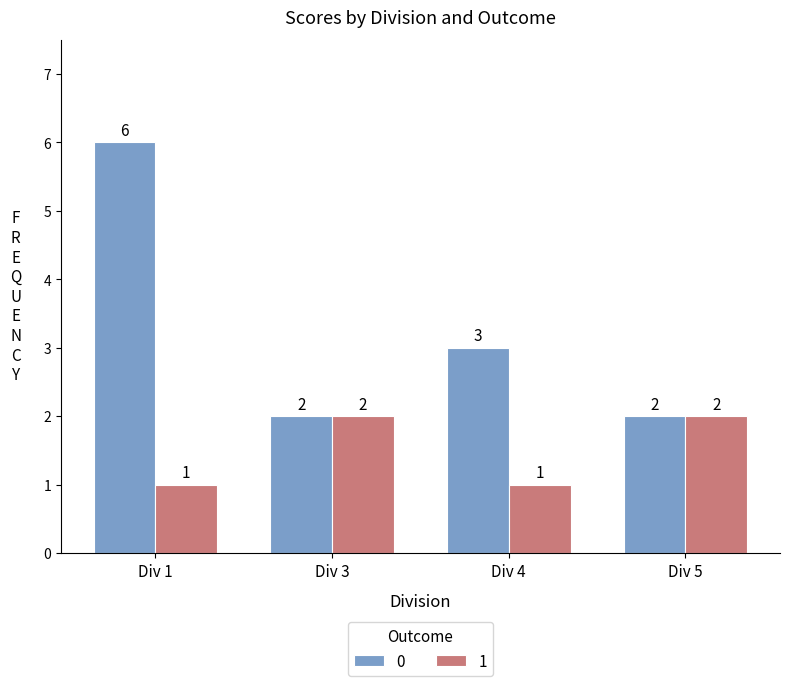

What is the highest value of the 1 series?

2